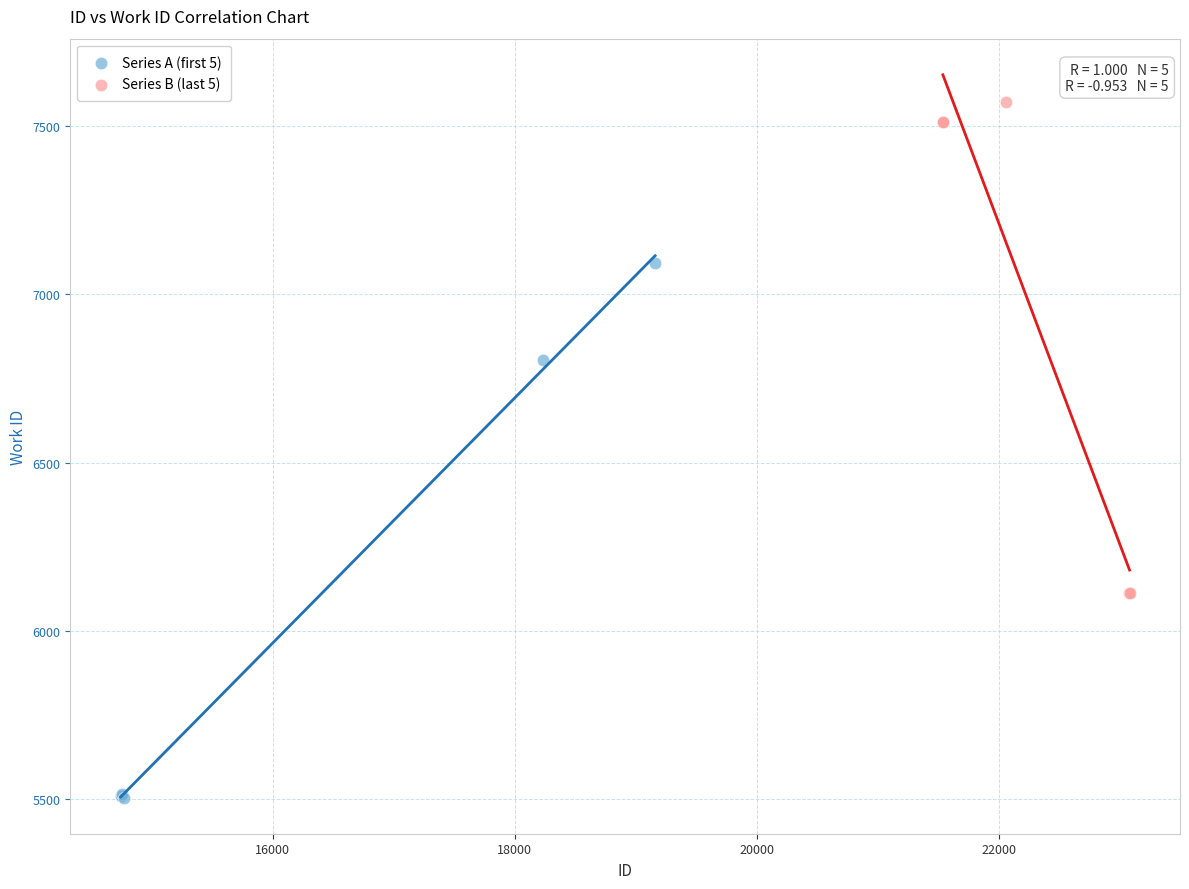

Which series contains the highest Y value?

Series B (last 5)